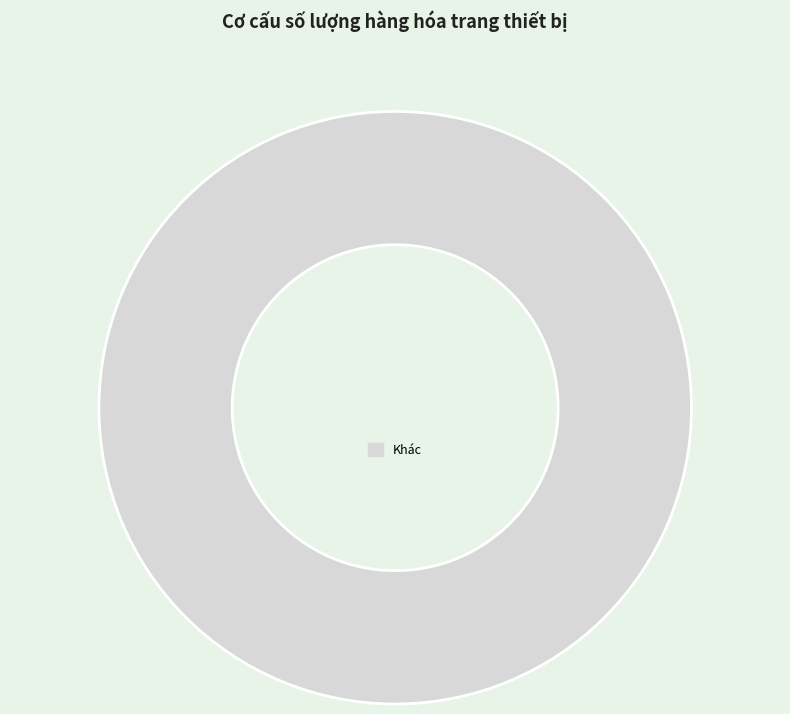

Rank the categories by value from lowest to highest.

Khác